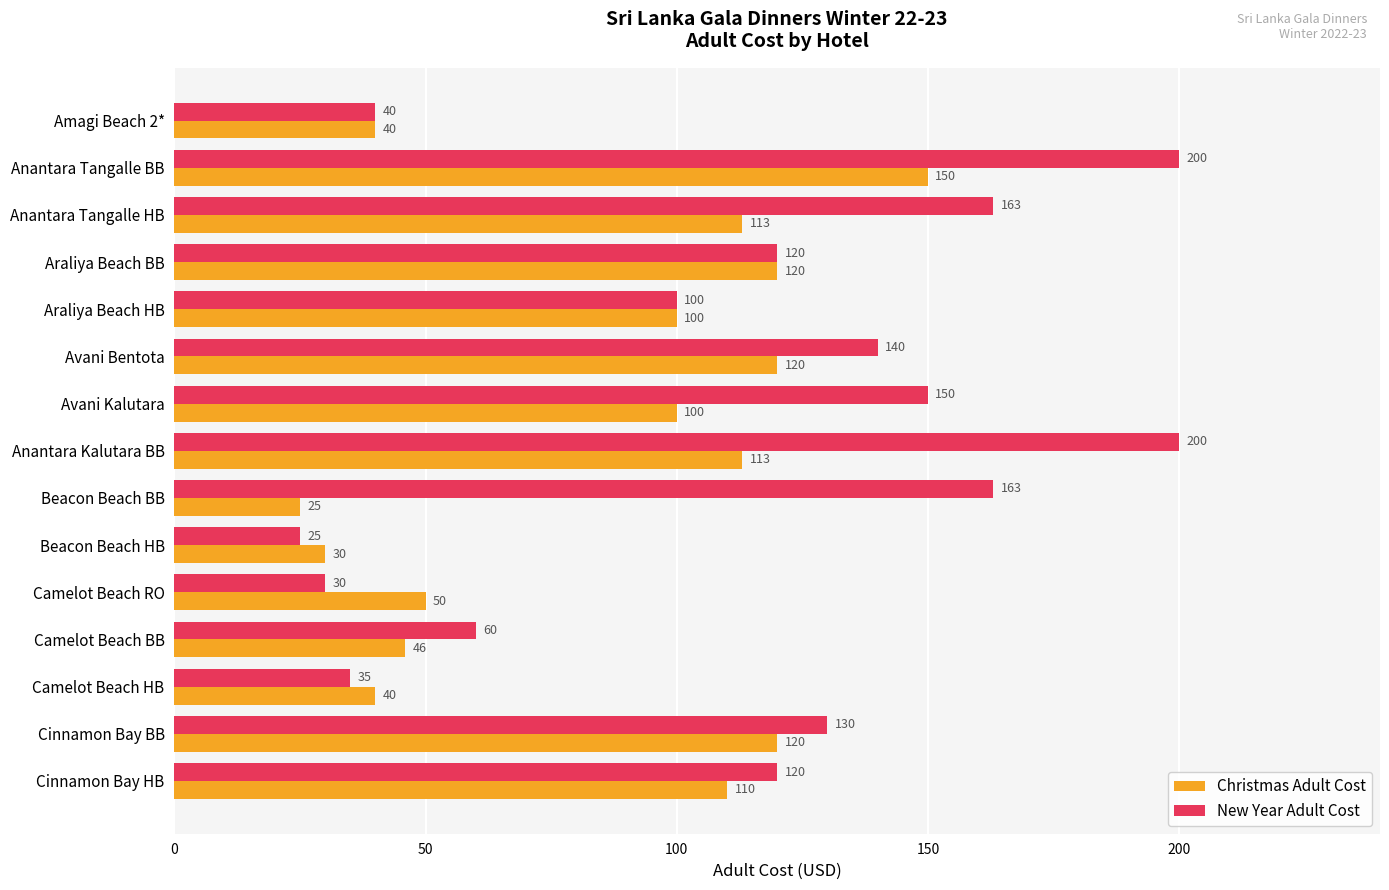

What is the greatest value displayed?

200